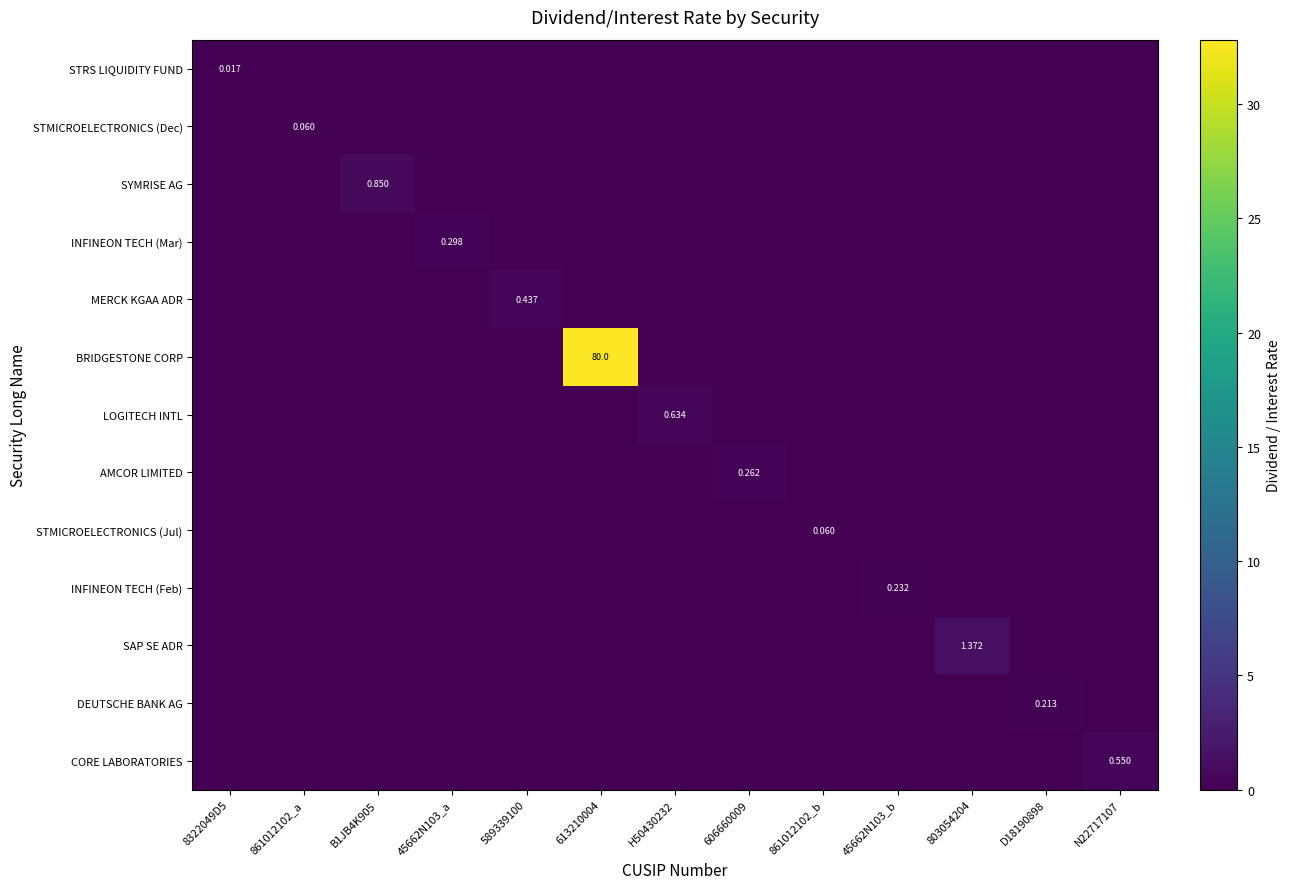

What is the highest value of the INFINEON TECH (Feb) series?

0.2